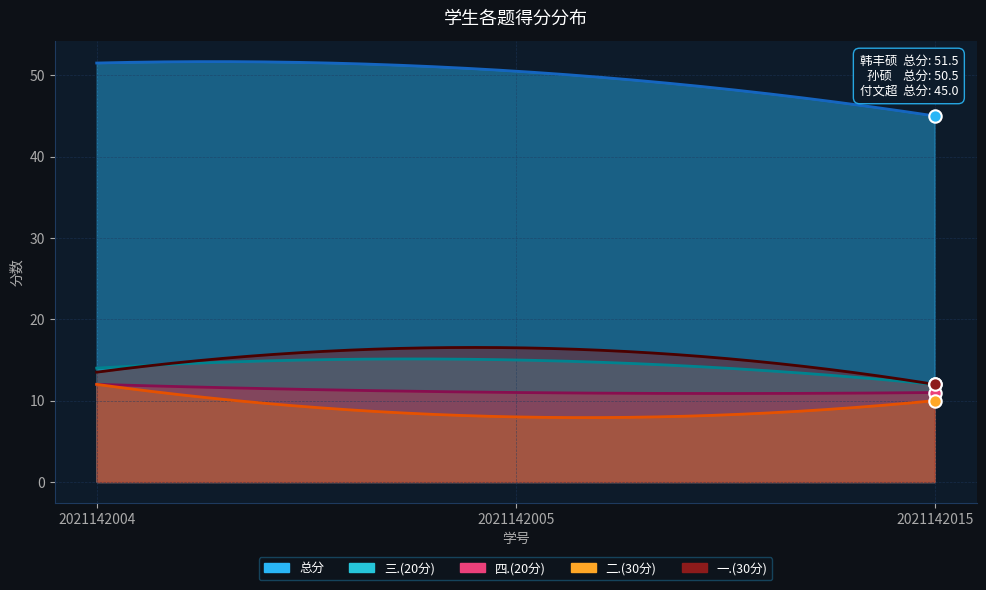

What is the total value across all series at 2021142004?

103.0